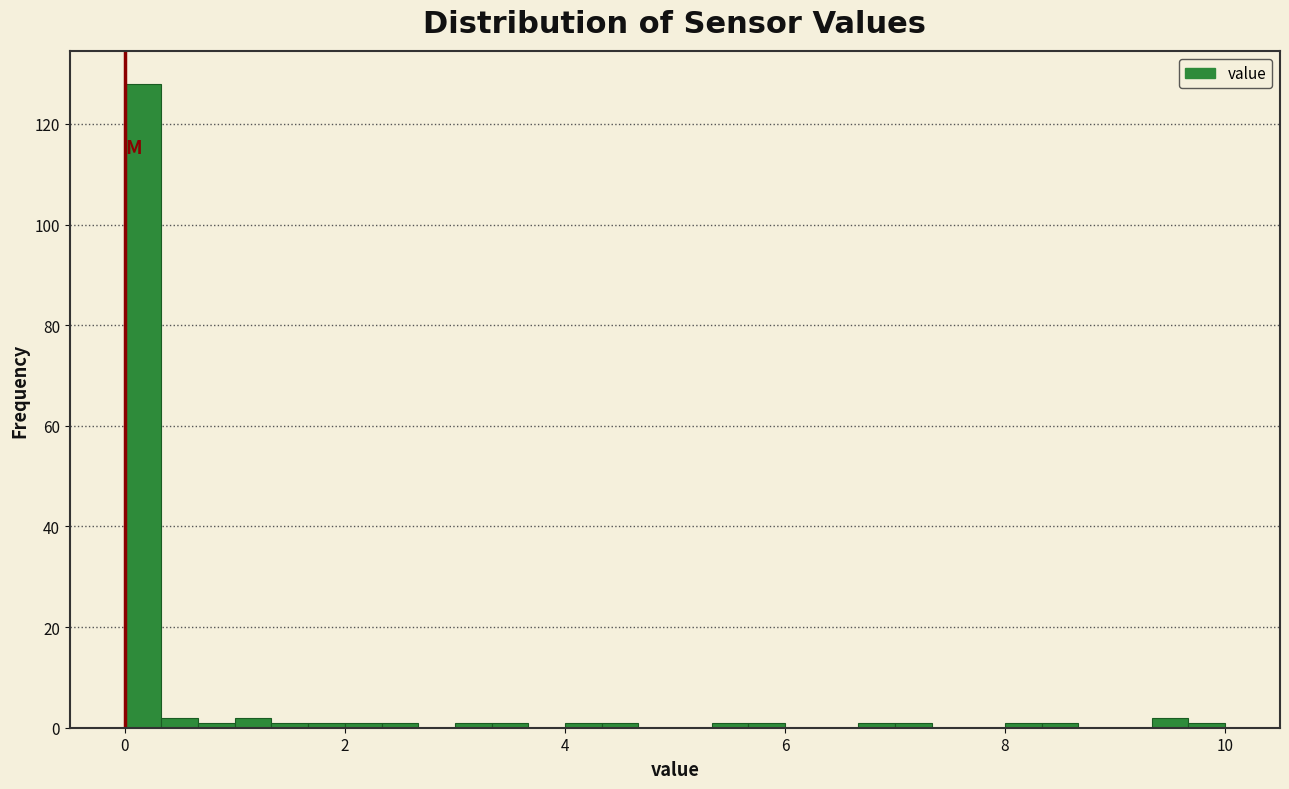

Around what value on the x-axis is the tallest bar? Give the approximate position of its centre, as read against the axis.

0.2